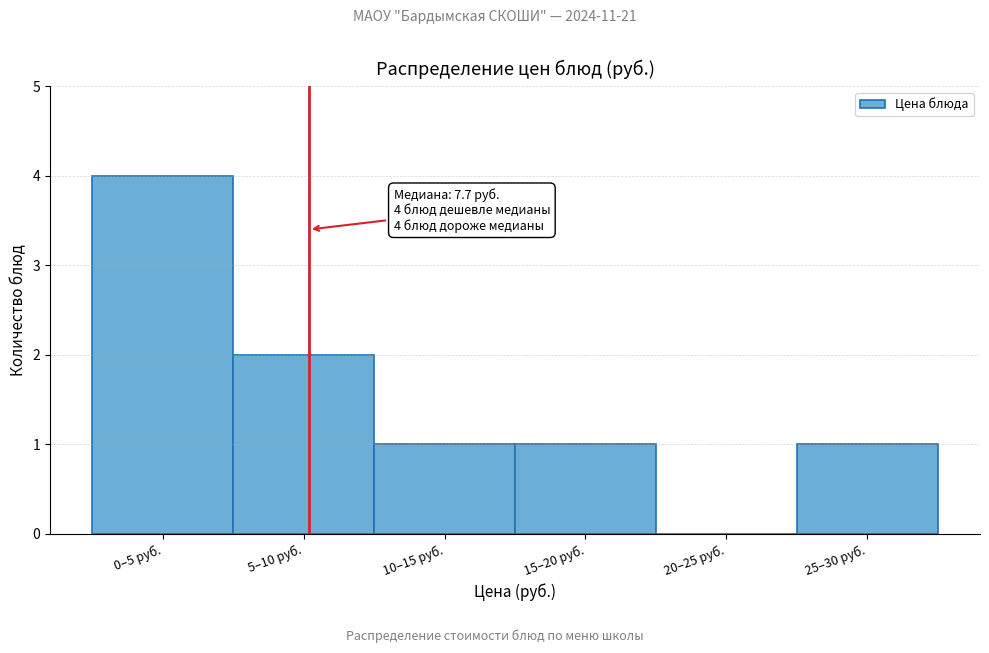

Reading left to right, transcribe all the data shown in this chart.

0–5 руб.=4	5–10 руб.=2	10–15 руб.=1	15–20 руб.=1	20–25 руб.=0	25–30 руб.=1